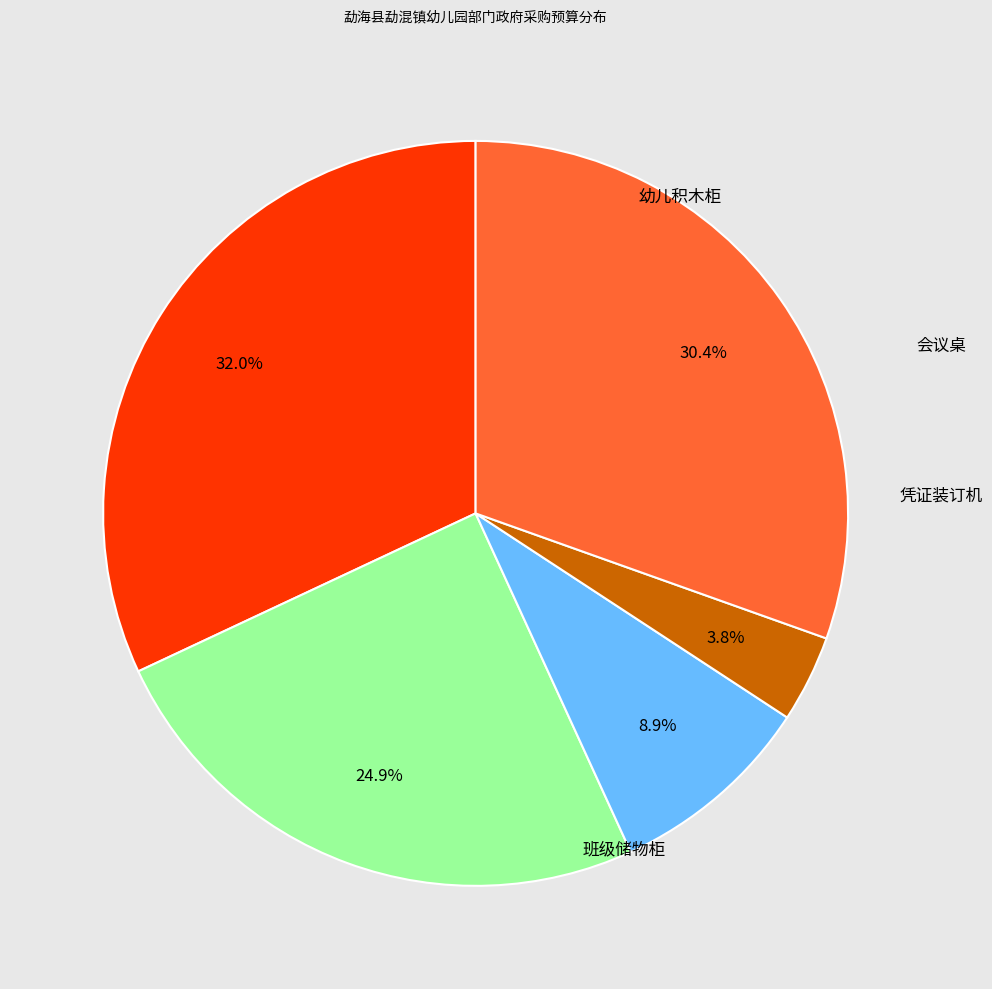

Is there a majority slice in this chart?

No